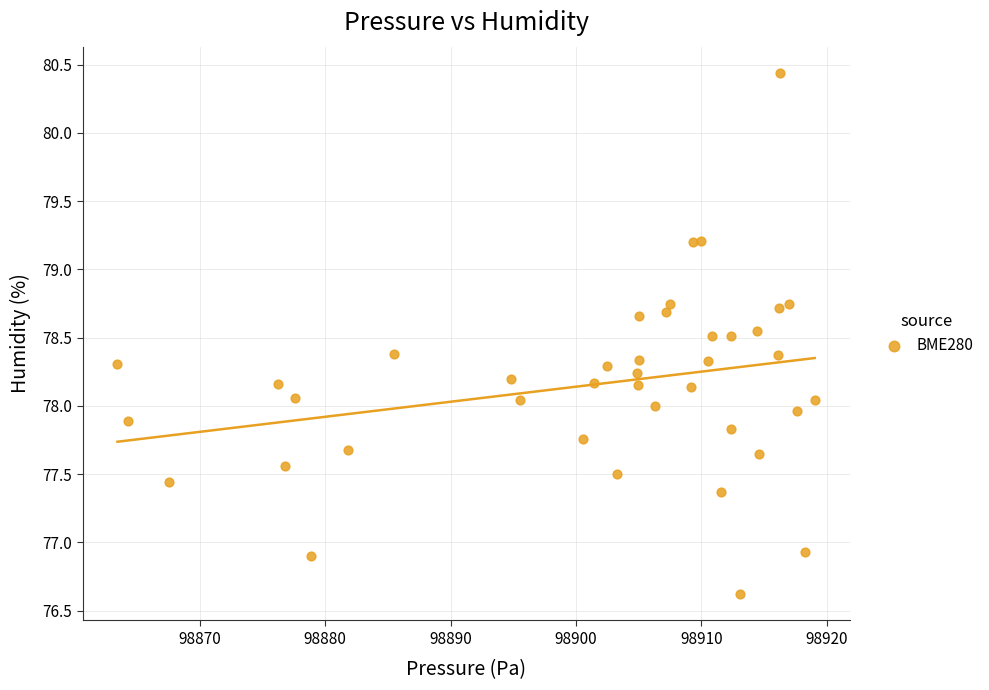

What is the range of X values (max minus min)?

55.6